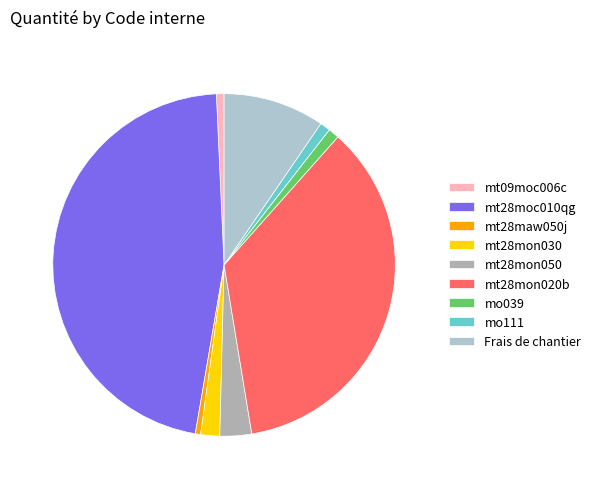

Does any single category account for the majority?

No